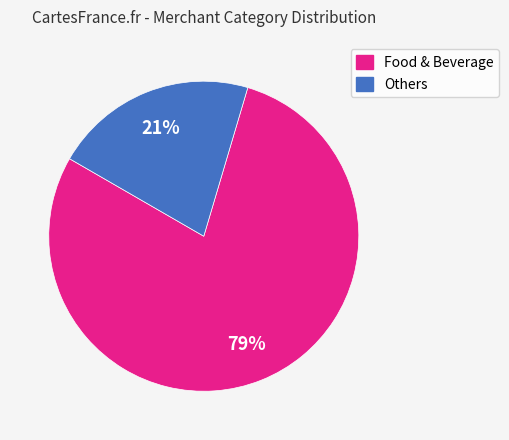

Between Food & Beverage and Others, which is larger?

Food & Beverage